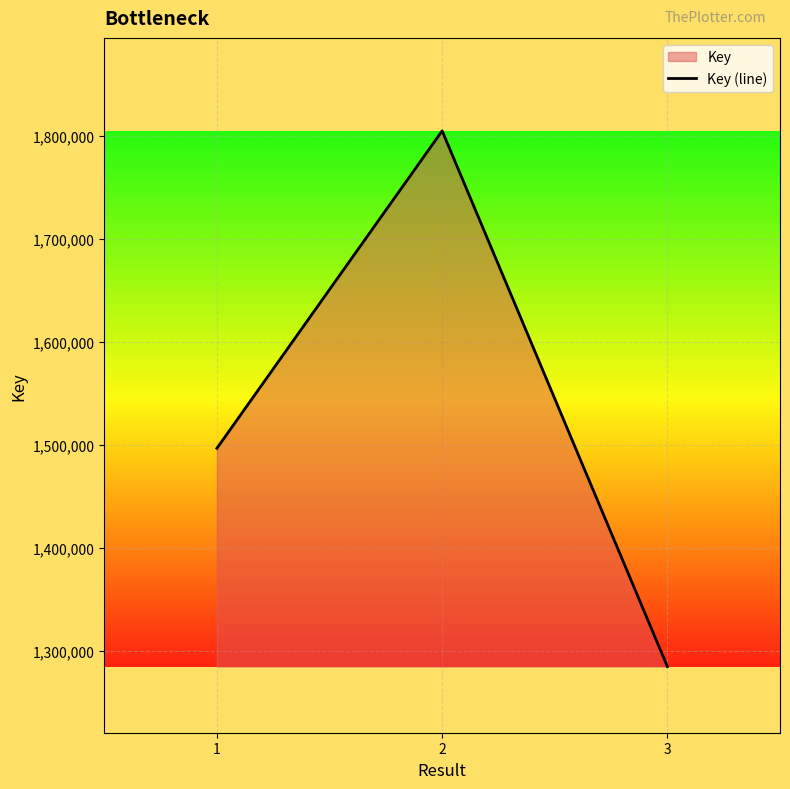

Which has a higher value, 1 or 2?

2